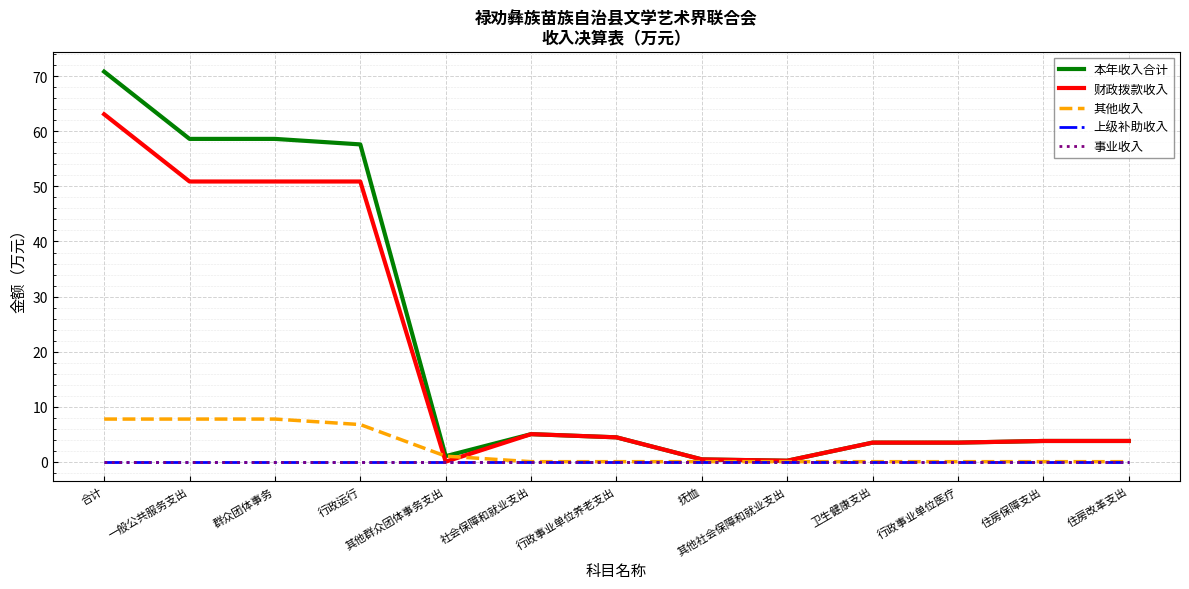

Which category has the lowest value across all series?

其他群众团体事务支出